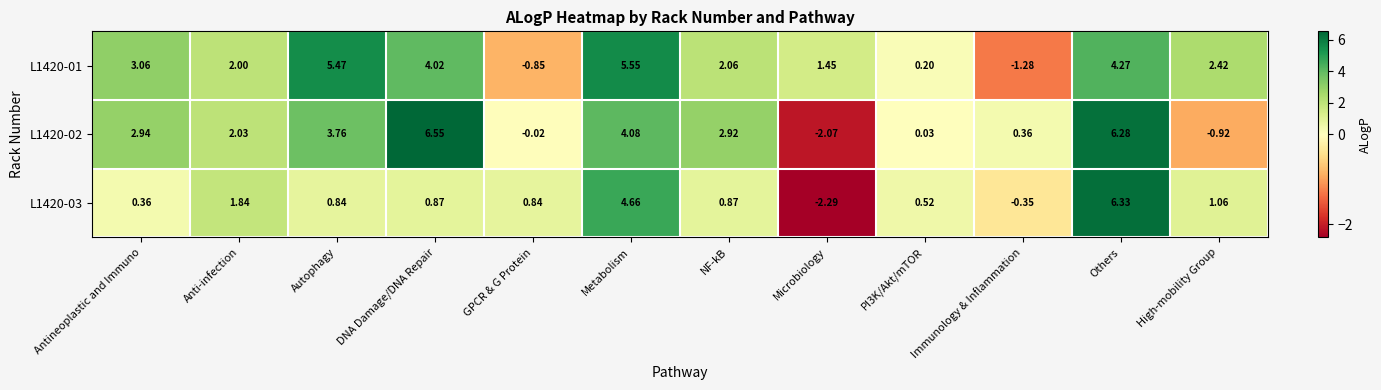

Which category has the lowest value in the L1420-01 series?

Immunology & Inflammation